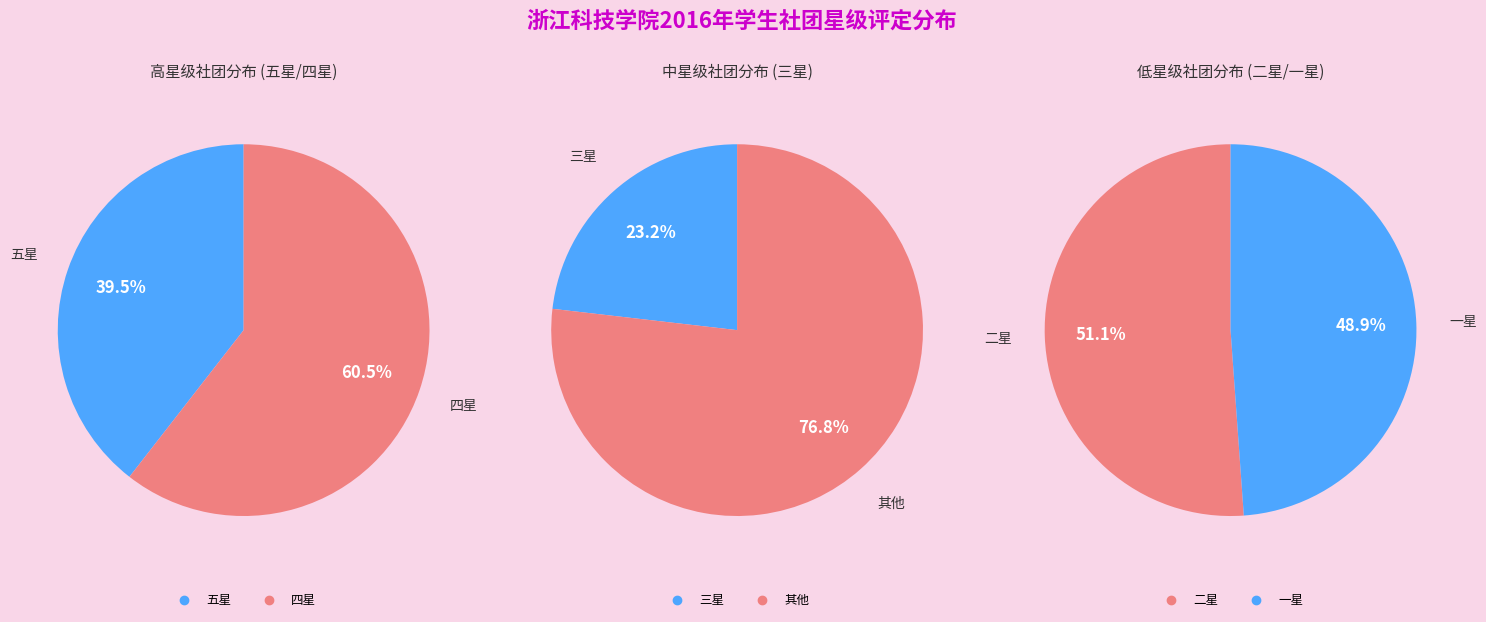

Which category has the smallest portion of the pie?

五星